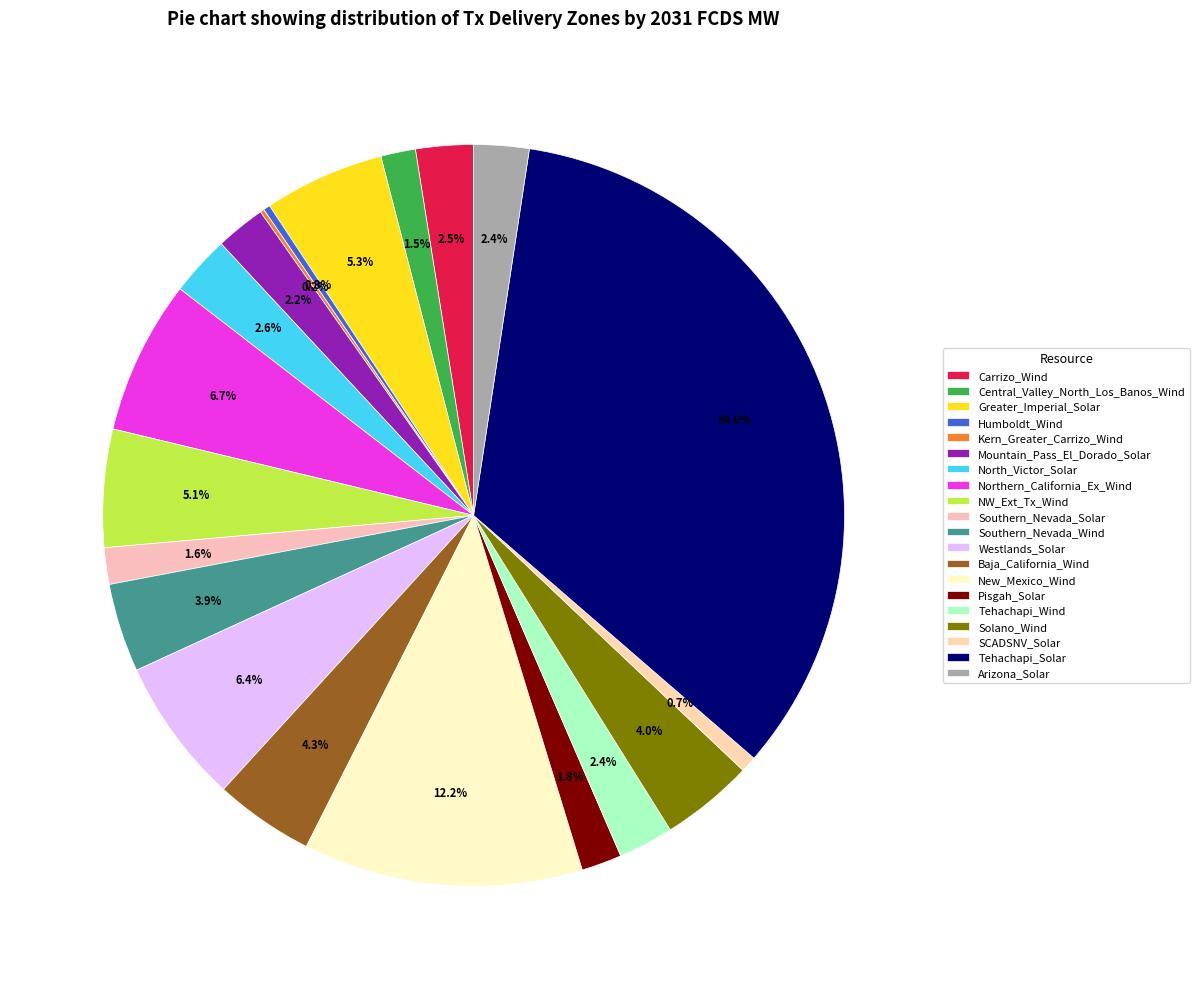

What is the change in value from New_Mexico_Wind to Arizona_Solar?

-1117.0